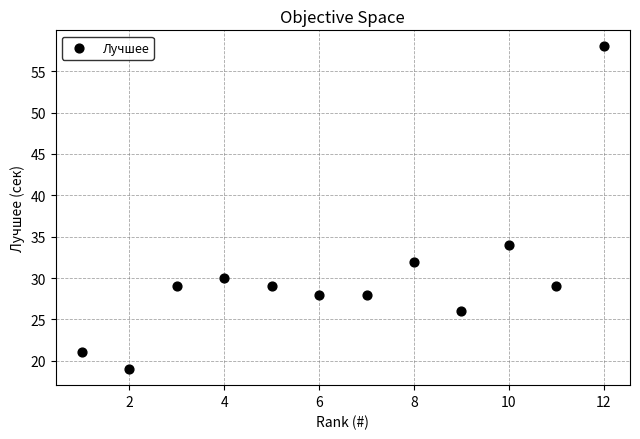

What is the range of X values (max minus min)?

11